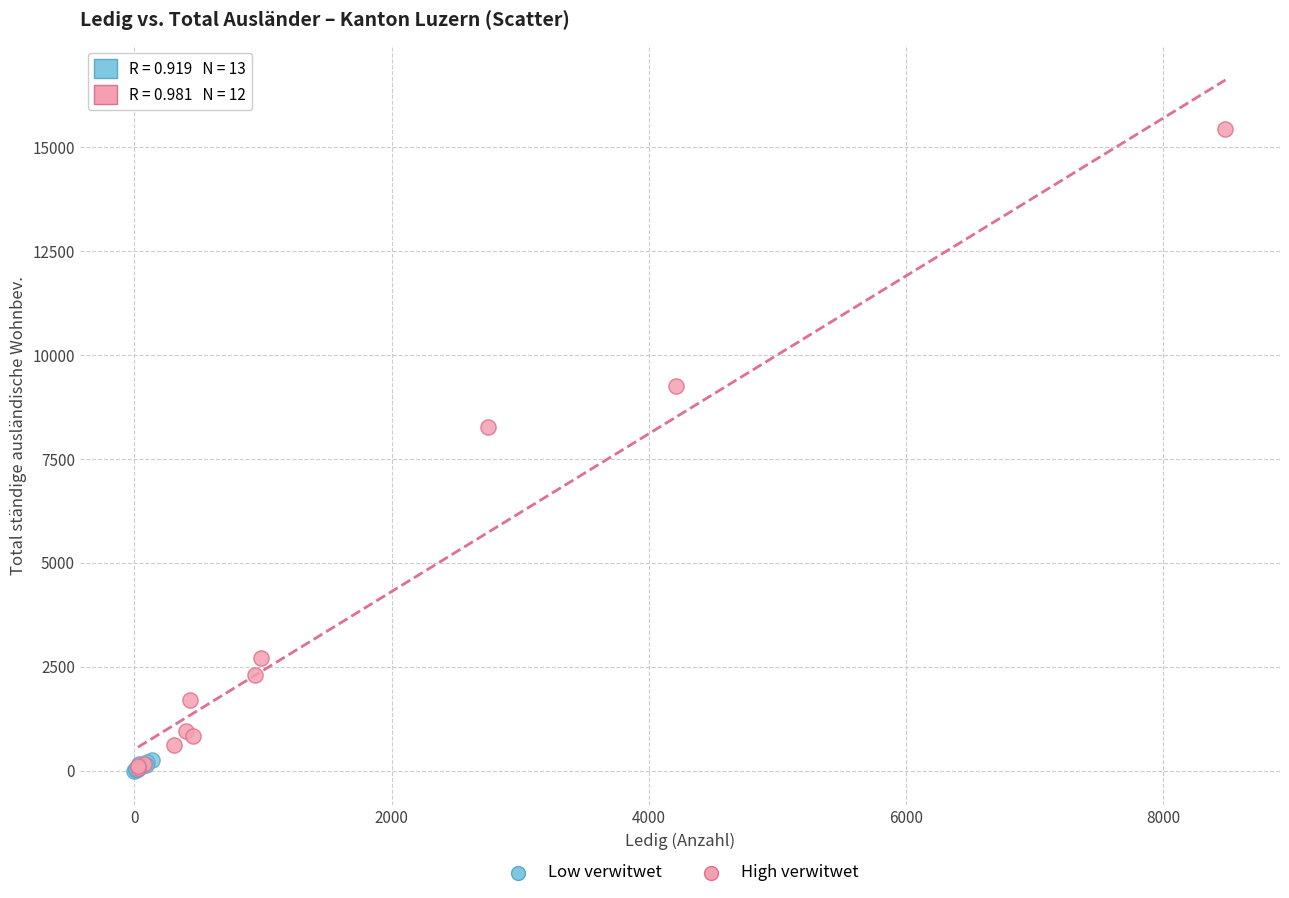

Which series has the largest Y range (max minus min)?

High verwitwet